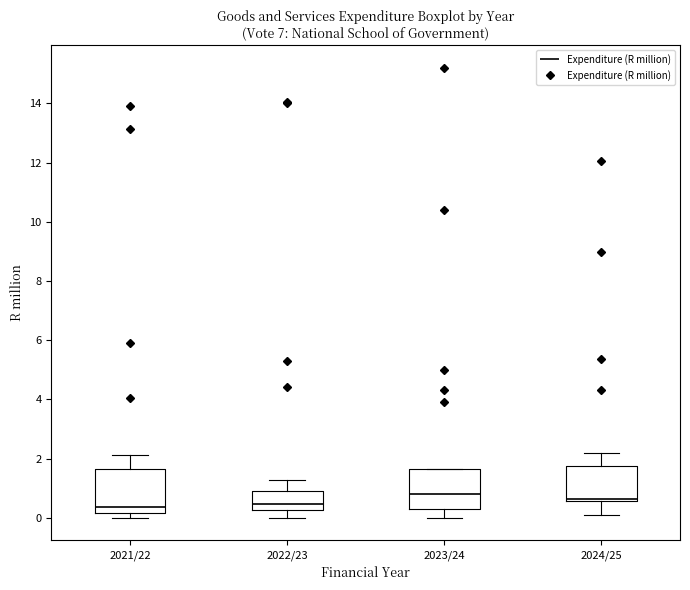

Reading left to right, read every box against the y-axis: the position of its median line, the range the box covers, and the ends of its whiskers. The values are not printed on the chart, so give them approximately, as read against the axis.

2021/22: median 0.4, box 0.2 to 1.6, whiskers 0.0 to 2.2
2022/23: median 0.4, box 0.2 to 1.0, whiskers 0.0 to 1.2
2023/24: median 0.8, box 0.2 to 1.6, whiskers 0.0 to 1.6
2024/25: median 0.6 (just above the box's lower edge), box 0.6 to 1.8, whiskers 0.2 to 2.2